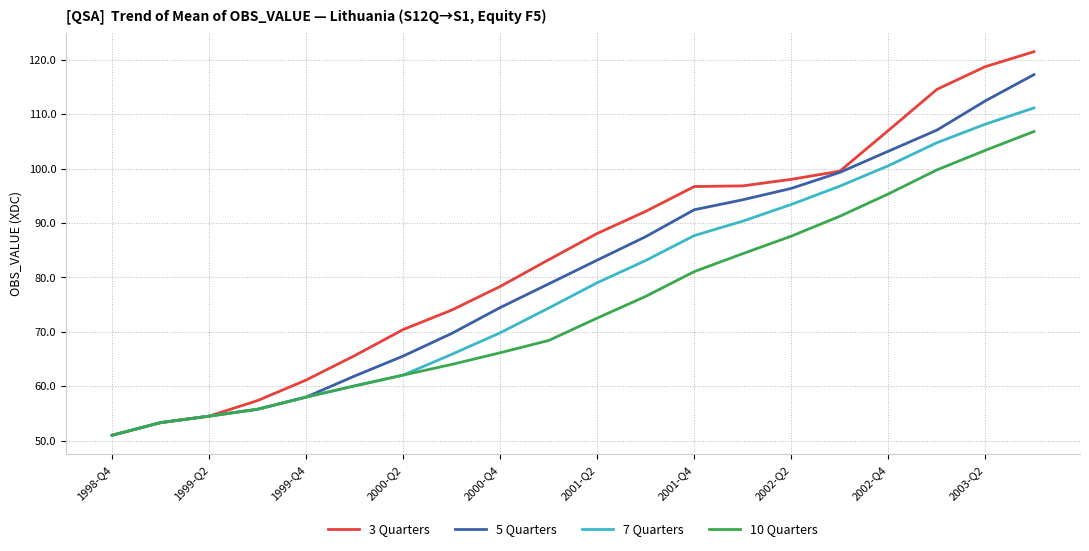

Which series has the largest total across all categories?

3 Quarters